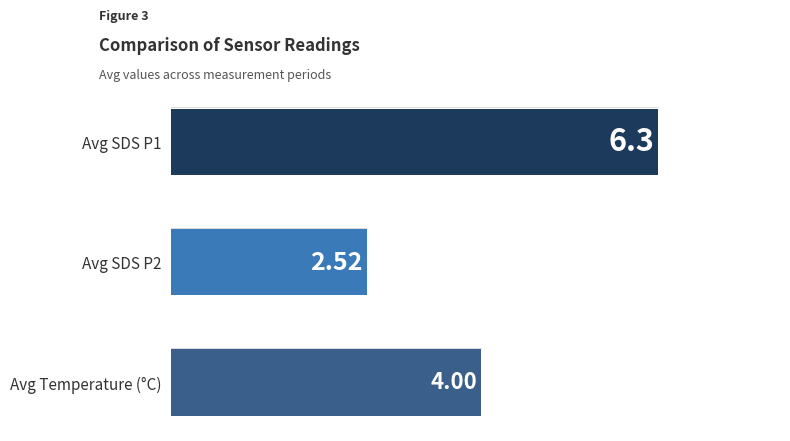

Between Avg SDS P1 and Avg SDS P2, which is larger?

Avg SDS P1